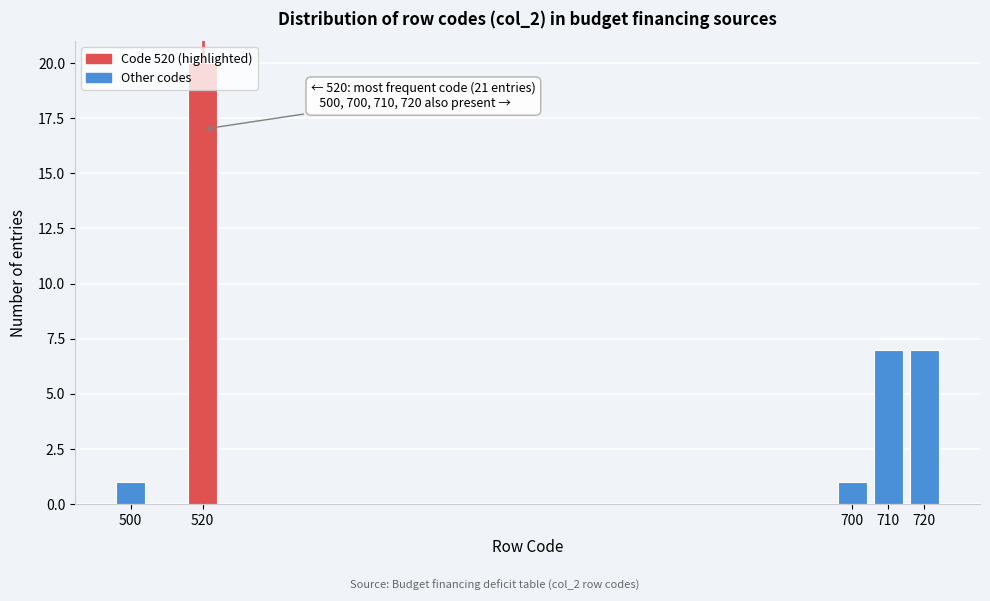

True or false: the data shows 7 at 710.

True